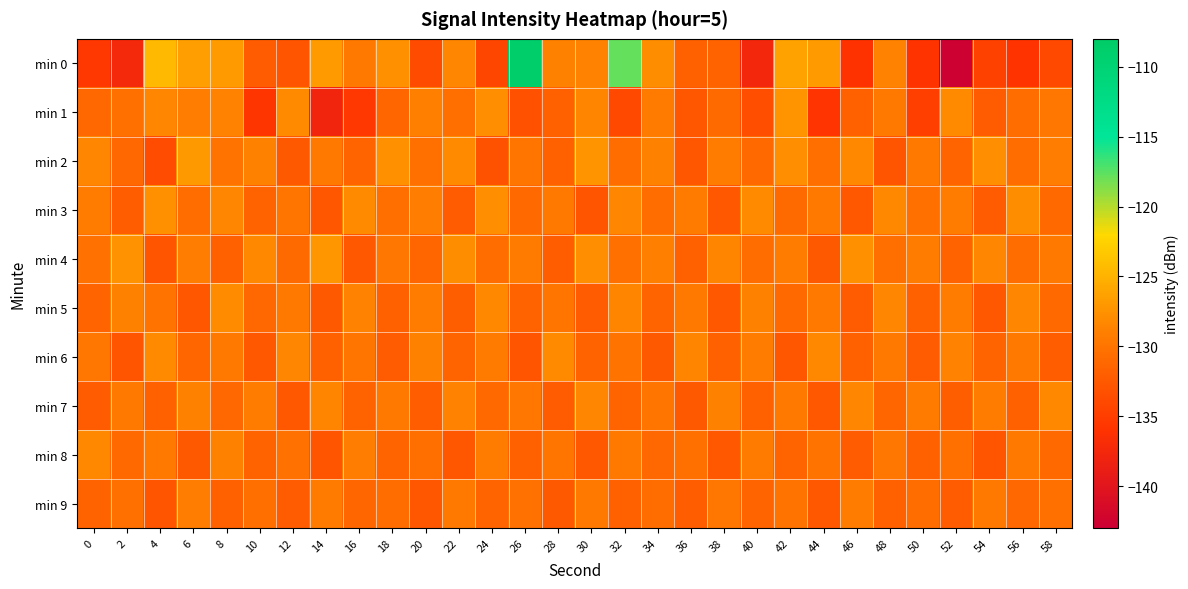

Reading left to right, what are all the values shown in this chart?

min 0: 0=-135.6	2=-137.4	4=-124.5	6=-126.5	8=-126.8	10=-132.3	12=-132.8	14=-126.8	16=-129.5	18=-127.7	20=-133.8	22=-128.5	24=-134.2	26=-108.6	28=-128.8	30=-128.7	32=-117.7	34=-127.9	36=-131.8	38=-131.6	40=-137.7	42=-126.3	44=-126.7	46=-136.0	48=-128.7	50=-135.9	52=-142.8	54=-134.5	56=-136.0	58=-133.9
min 1: 0=-131.2	2=-130.3	4=-128.4	6=-129.2	8=-128.8	10=-135.6	12=-128.2	14=-137.8	16=-135.6	18=-131.3	20=-129.0	22=-130.5	24=-127.8	26=-133.2	28=-131.9	30=-128.6	32=-134.1	34=-129.4	36=-132.7	38=-130.9	40=-133.5	42=-127.3	44=-135.8	46=-131.7	48=-129.6	50=-134.9	52=-128.1	54=-132.3	56=-130.7	58=-129.8
min 2: 0=-128.5	2=-131.2	4=-133.7	6=-126.9	8=-130.1	10=-128.8	12=-132.4	14=-129.7	16=-131.5	18=-127.6	20=-130.3	22=-128.2	24=-133.1	26=-129.9	28=-131.8	30=-127.4	32=-130.6	34=-128.9	36=-132.7	38=-129.3	40=-131.1	42=-127.8	44=-130.5	46=-128.3	48=-132.9	50=-129.6	52=-131.4	54=-127.7	56=-130.8	58=-129.1
min 3: 0=-129.3	2=-132.1	4=-127.6	6=-130.8	8=-128.4	10=-131.6	12=-129.9	14=-132.7	16=-128.2	18=-130.5	20=-129.1	22=-132.3	24=-127.8	26=-131.0	28=-129.6	30=-132.8	32=-128.5	34=-130.7	36=-129.4	38=-132.6	40=-128.1	42=-130.9	44=-129.7	46=-132.5	48=-128.3	50=-130.4	52=-129.2	54=-132.2	56=-127.9	58=-131.1
min 4: 0=-130.2	2=-127.5	4=-132.8	6=-129.1	8=-131.7	10=-128.3	12=-130.9	14=-127.2	16=-132.5	18=-129.8	20=-131.3	22=-127.9	24=-130.6	26=-129.4	28=-132.1	30=-127.7	32=-130.3	34=-129.0	36=-131.8	38=-128.6	40=-130.7	42=-129.3	44=-132.4	46=-127.6	48=-130.5	50=-129.2	52=-131.6	54=-128.4	56=-130.8	58=-129.5
min 5: 0=-131.5	2=-128.8	4=-130.1	6=-132.7	8=-128.0	10=-131.2	12=-129.6	14=-132.4	16=-128.7	18=-131.8	20=-129.2	22=-132.0	24=-128.3	26=-131.6	28=-129.9	30=-132.3	32=-128.6	34=-131.4	36=-129.7	38=-132.5	40=-128.9	42=-131.1	44=-129.5	46=-132.2	48=-128.4	50=-131.7	52=-129.3	54=-132.6	56=-128.5	58=-131.0
min 6: 0=-129.8	2=-132.9	4=-128.1	6=-131.3	8=-129.7	10=-132.6	12=-128.4	14=-131.7	16=-130.0	18=-132.2	20=-128.8	22=-131.5	24=-129.4	26=-132.8	28=-128.2	30=-131.6	32=-130.1	34=-132.4	36=-128.6	38=-131.9	40=-129.3	42=-132.7	44=-128.3	46=-131.8	48=-129.6	50=-132.3	52=-128.7	54=-131.4	56=-129.5	58=-132.1
min 7: 0=-132.2	2=-129.5	4=-131.8	6=-128.9	8=-131.2	10=-129.3	12=-132.5	14=-128.6	16=-131.6	18=-129.7	20=-132.1	22=-128.7	24=-131.0	26=-129.8	28=-132.3	30=-128.5	32=-131.5	34=-129.9	36=-132.4	38=-128.8	40=-131.7	42=-129.6	44=-132.6	46=-128.4	48=-131.3	50=-129.4	52=-132.0	54=-129.2	56=-131.9	58=-128.3
min 8: 0=-128.3	2=-131.0	4=-129.7	6=-132.4	8=-128.9	10=-131.6	12=-130.2	14=-132.8	16=-129.1	18=-131.4	20=-130.5	22=-132.7	24=-129.3	26=-131.8	28=-130.0	30=-132.5	32=-129.6	34=-131.2	36=-130.3	38=-132.6	40=-129.4	42=-131.5	44=-130.1	46=-132.3	48=-129.8	50=-131.7	52=-130.4	54=-132.9	56=-129.5	58=-131.1
min 9: 0=-131.6	2=-130.3	4=-132.9	6=-129.1	8=-131.7	10=-130.5	12=-132.2	14=-129.4	16=-131.3	18=-130.8	20=-132.7	22=-129.7	24=-131.5	26=-130.2	28=-132.4	30=-129.5	32=-131.8	34=-130.6	36=-132.1	38=-129.8	40=-131.4	42=-130.1	44=-132.6	46=-129.3	48=-131.9	50=-130.7	52=-132.3	54=-129.6	56=-131.2	58=-130.4